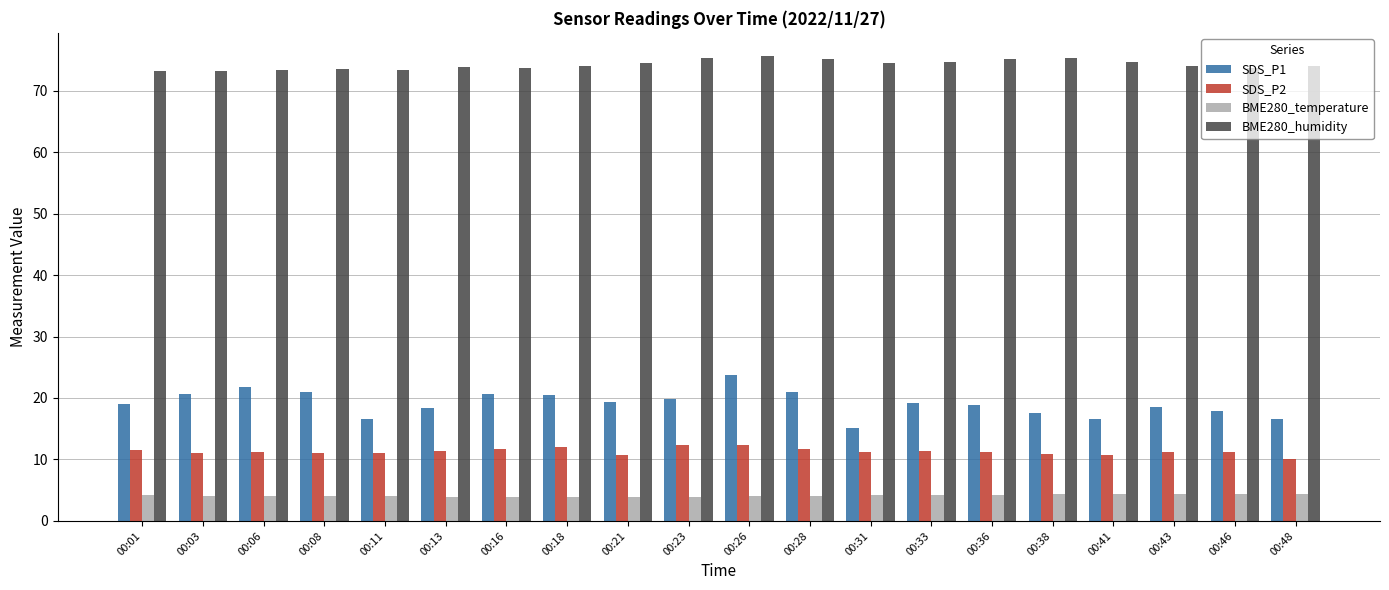

The BME280_temperature series shows 1.8 at 00:33. True or false?

False